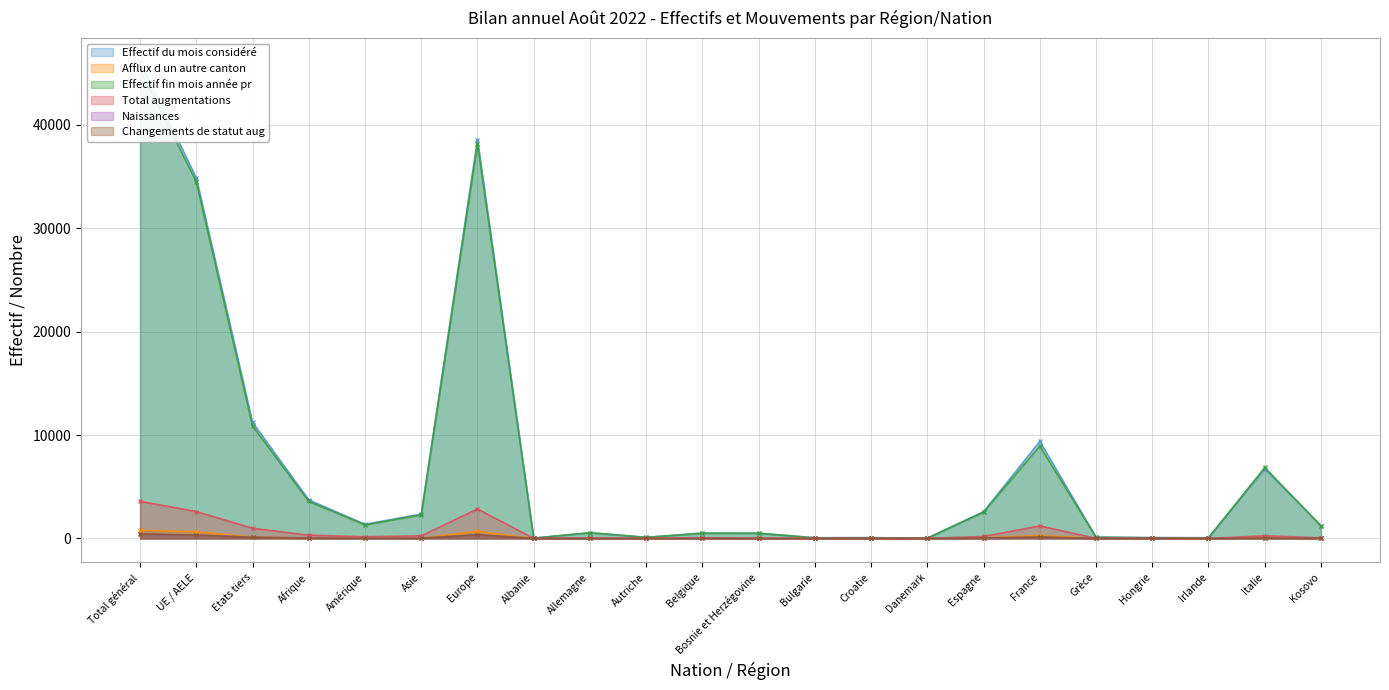

Reading left to right, list all the values displayed in this chart.

Effectif du mois considéré: 46090	34866	11224	3735	1368	2365	38576	37	545	103	525	501	72	78	31	2579	9388	124	79	68	6746	1250
Afflux d un autre canton: 787	650	137	42	29	35	681	0	22	2	19	1	2	0	1	53	278	5	2	0	76	6
Effectif fin mois année pr: 45374	34496	10878	3577	1318	2274	38156	31	561	111	499	509	60	75	25	2564	8938	123	72	65	6864	1215
Total augmentations: 3599	2605	994	323	158	258	2856	8	40	4	63	15	15	13	10	194	1216	21	9	5	260	65
Naissances: 437	309	128	53	6	31	346	1	3	0	4	1	2	0	1	18	116	1	0	1	36	15
Changements de statut aug: 427	325	102	29	23	19	356	3	4	1	8	2	0	2	0	47	146	4	0	0	30	10